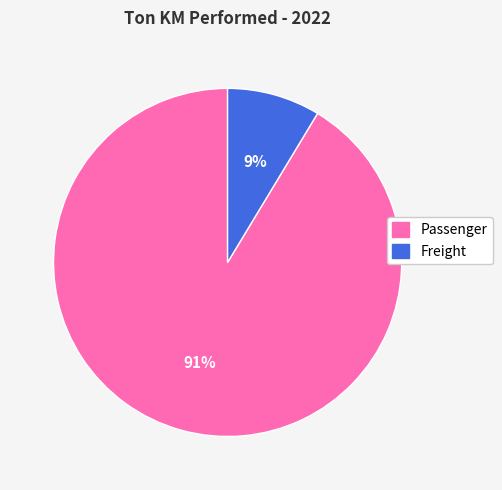

What percentage is the Passenger slice, to the nearest percent?

91%